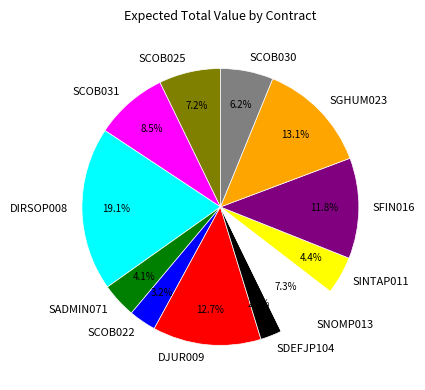

Does SINTAP011 represent more than half of the total?

No